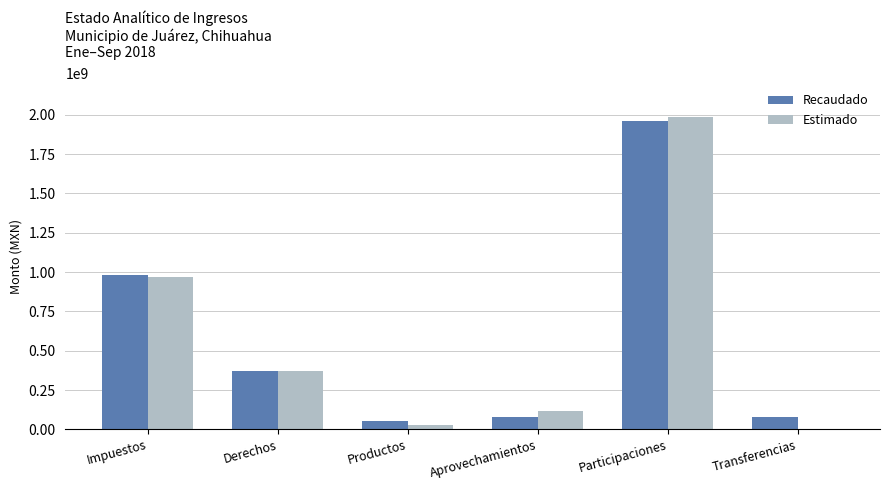

At which category is the sum across all series the highest?

Participaciones